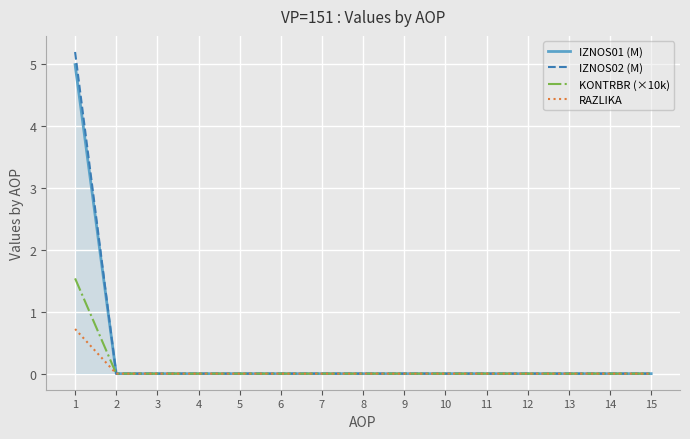

Which series has the widest spread of values?

IZNOS02 (M)